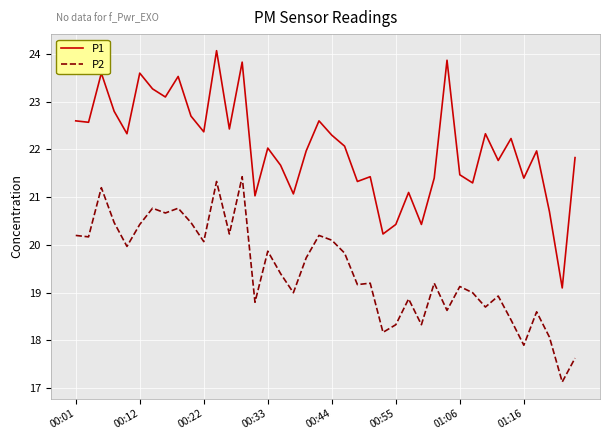

What is the greatest value displayed?

24.1